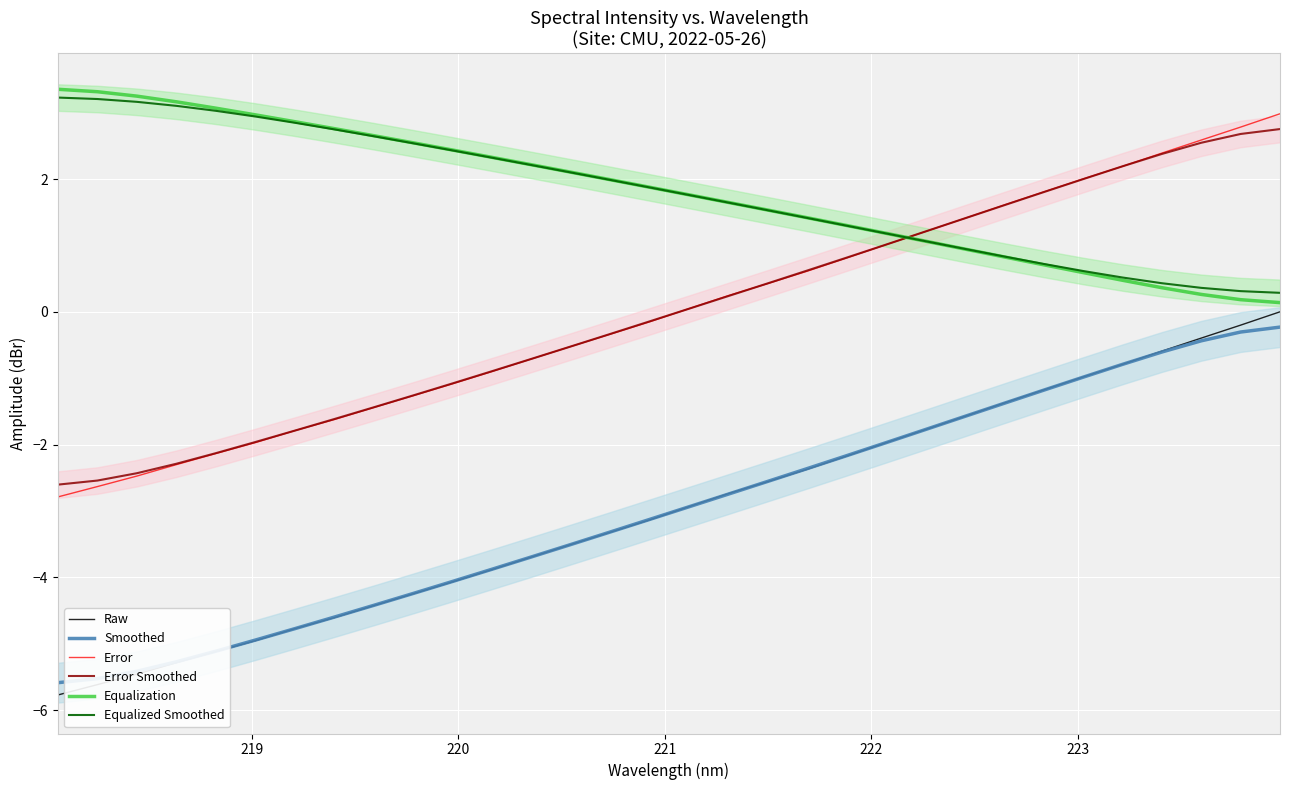

Which series ends up on top after the final intersection of Equalization and Equalized Smoothed?

Equalized Smoothed